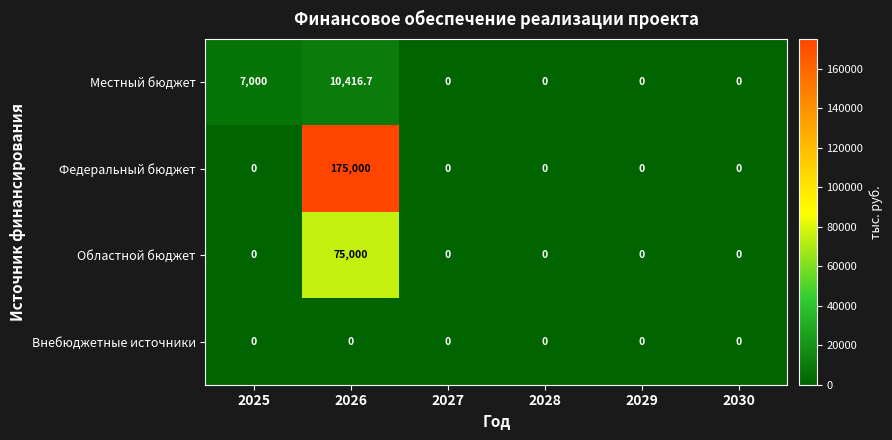

At which category is the sum across all series the highest?

2026